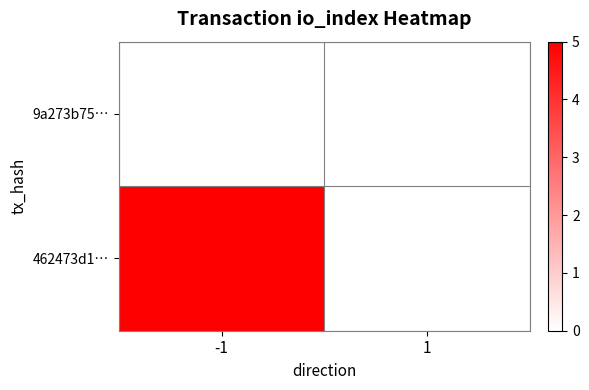

At -1, list the series in order from smallest to largest.

9a273b75…, 462473d1…